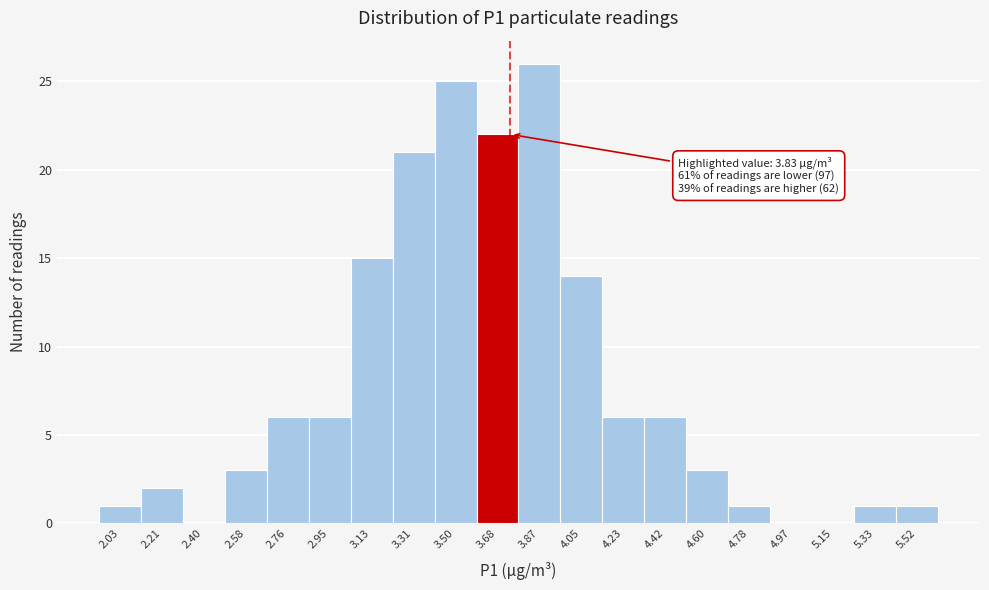

Reading left to right, extract all data points from this chart.

2.03=1	2.21=2	2.40=0	2.58=3	2.76=6	2.95=6	3.13=15	3.31=21	3.50=25	3.68=22	3.87=26	4.05=14	4.23=6	4.42=6	4.60=3	4.78=1	4.97=0	5.15=0	5.33=1	5.52=1